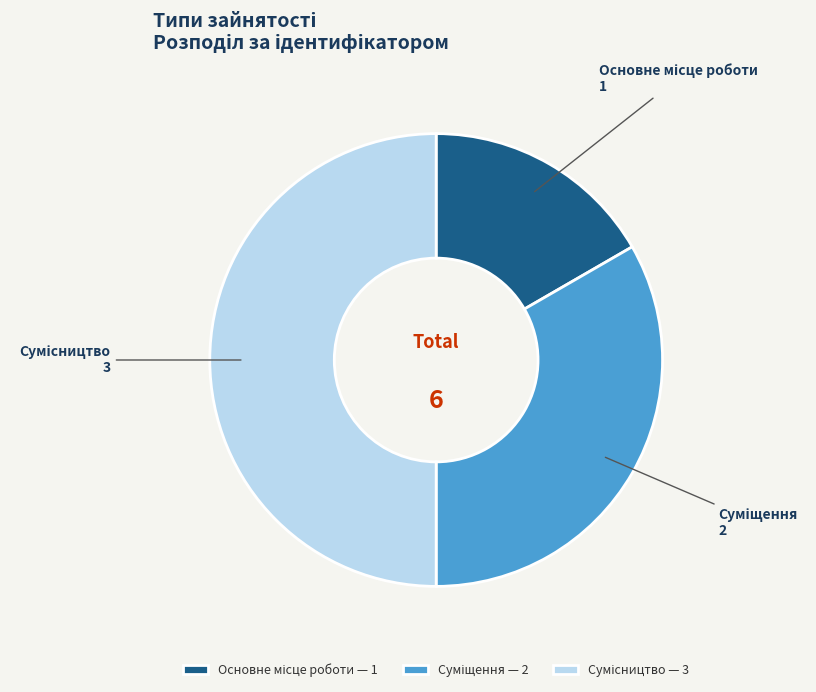

What is the change in value from Основне місце роботи to Суміщення?

+1